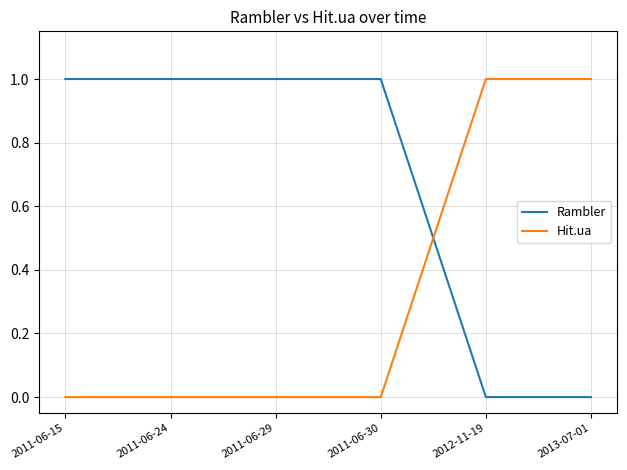

What position from the left is 2011-06-15?

1